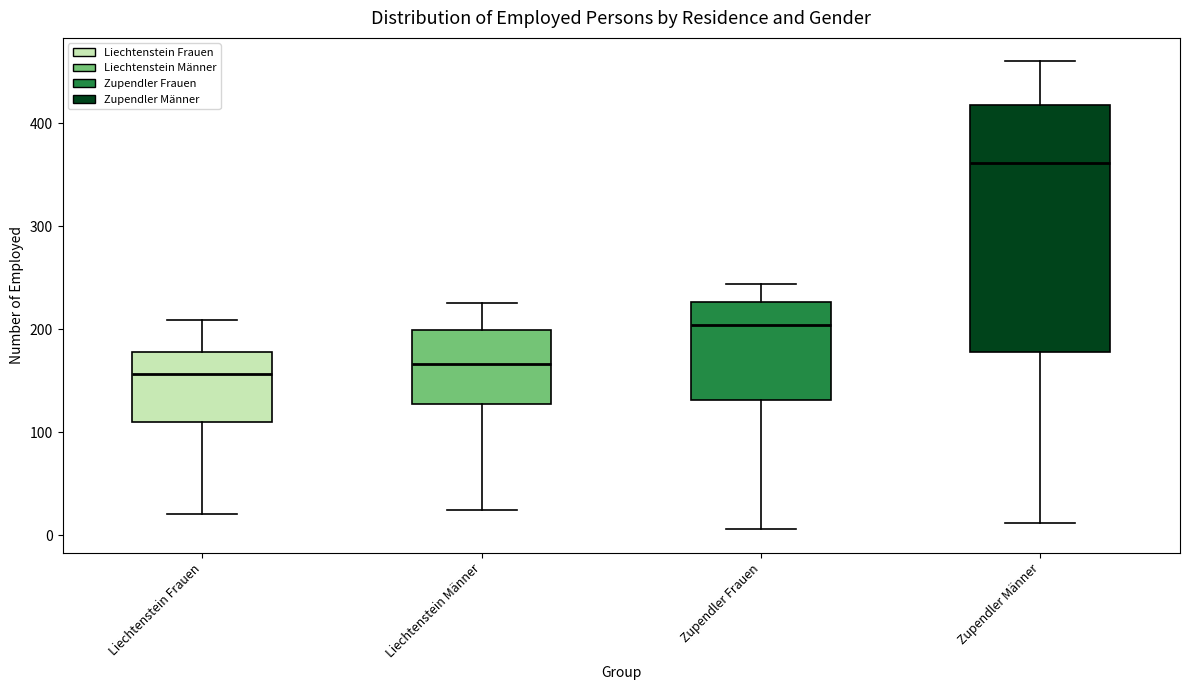

Where does the upper whisker of the box for Zupendler Frauen end on the y-axis? The values are not printed on the chart, so give them approximately, as read against the axis.

240